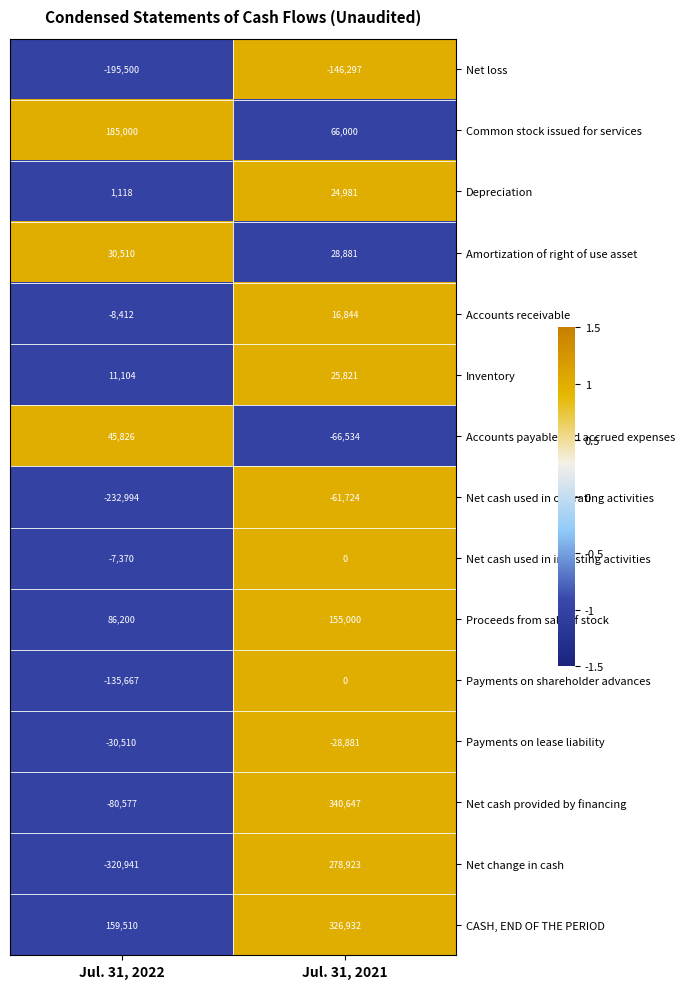

How many distinct data groups are displayed?

15